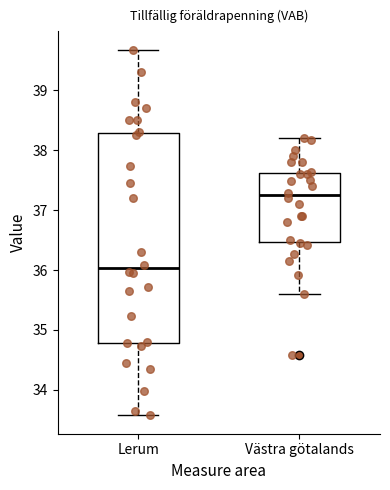

Where does the upper whisker of the box for Västra götalands end on the y-axis? The values are not printed on the chart, so give them approximately, as read against the axis.

38.2